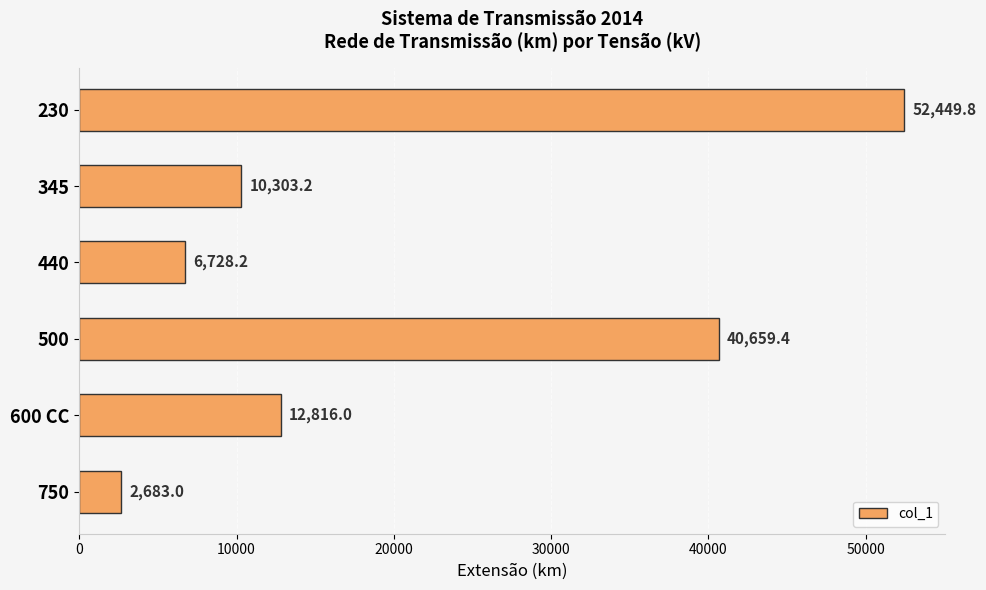

Where is the data nearest to the value 27566?

500